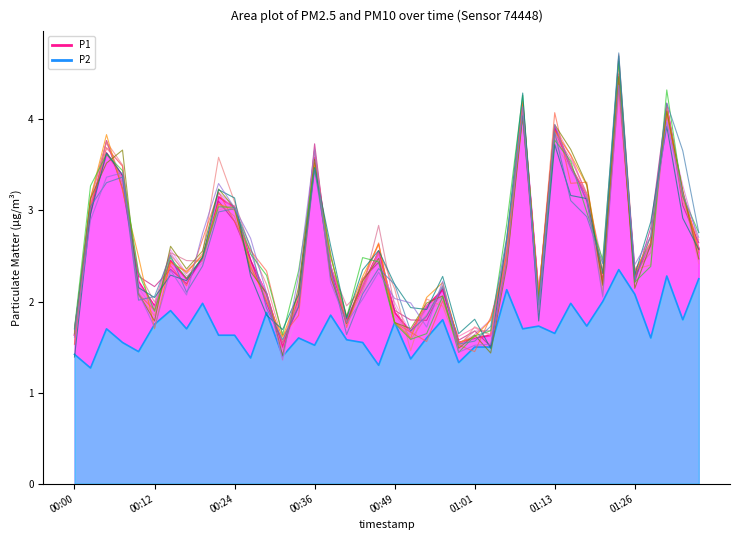

Is it true that P1 equals 2.6 at 01:36?

True